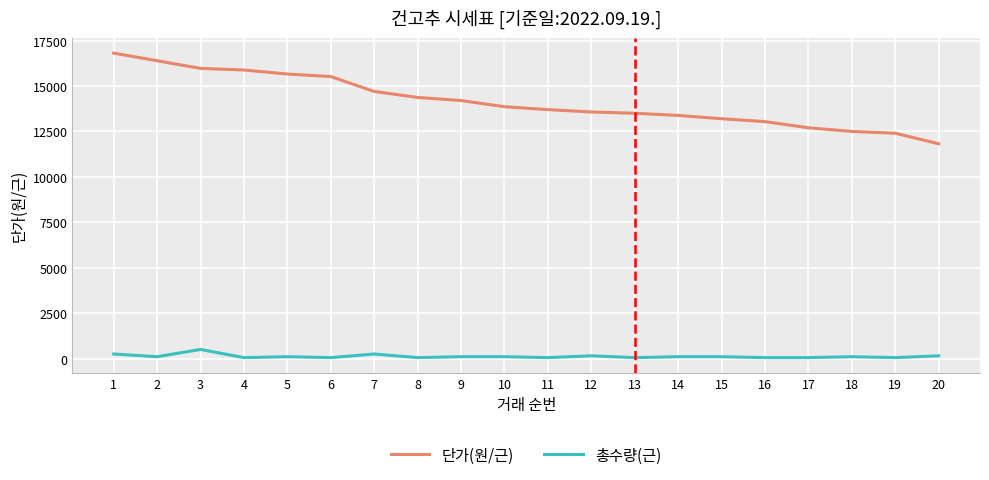

List the series in order of their overall mean, highest first.

단가(원/근), 총수량(근)